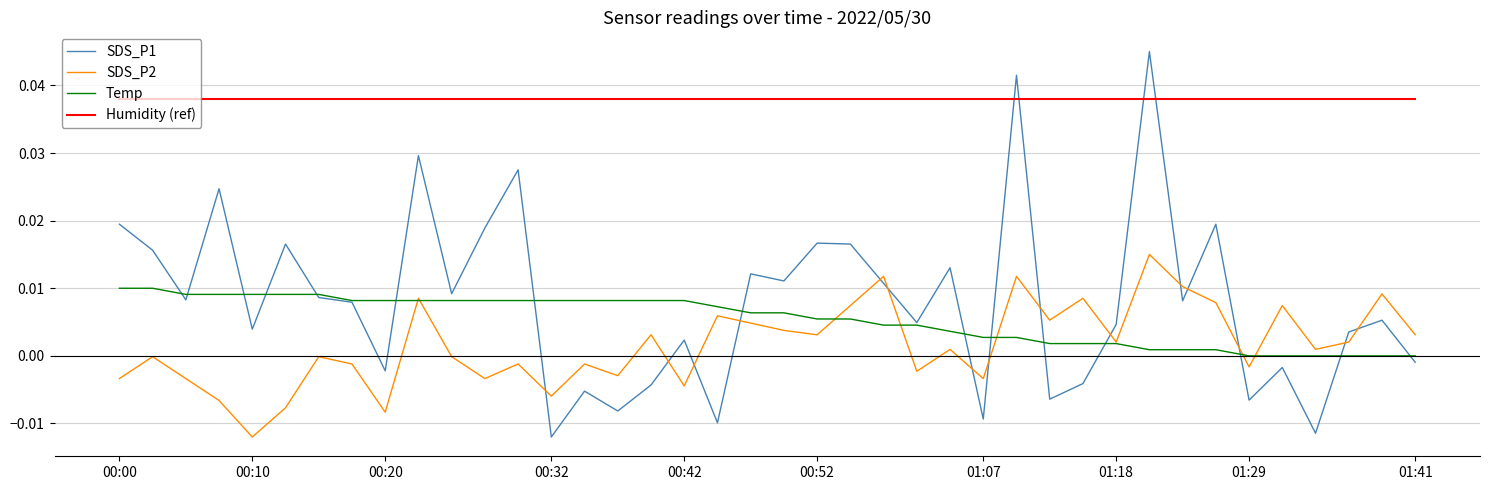

Which series has the widest spread of values?

SDS_P1